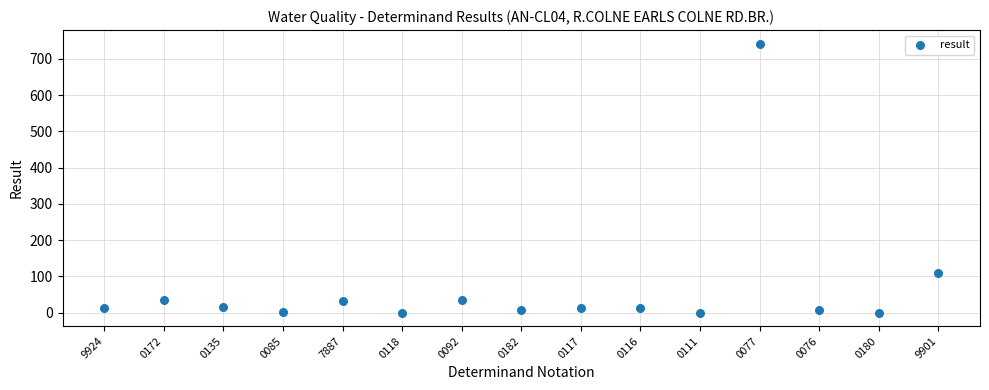

What is the range of Y values (max minus min)?

741.9